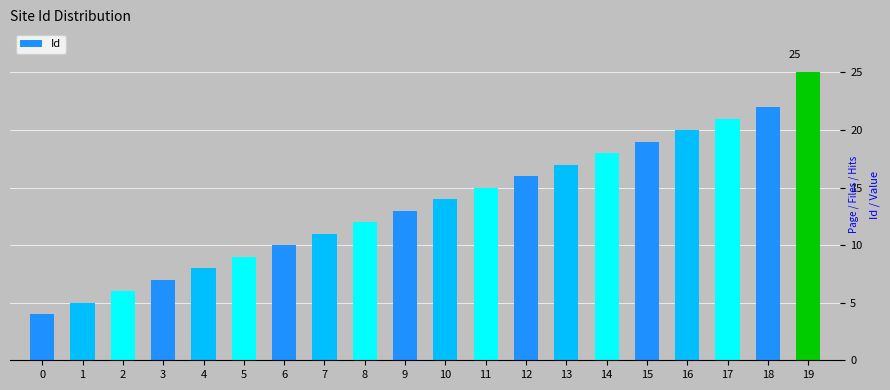

Are the bars horizontal?

No